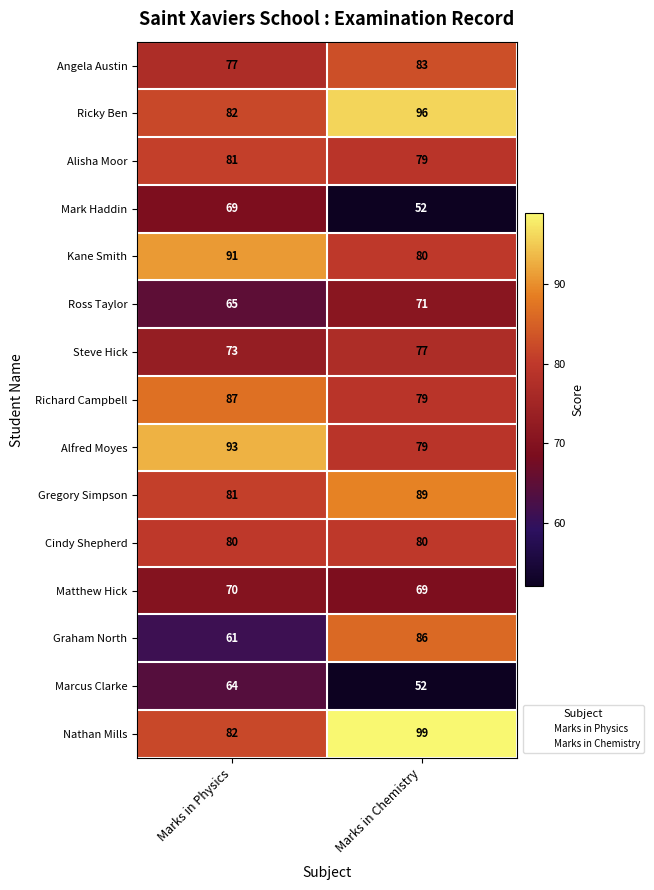

What is the difference between the highest and lowest values at Marks in Chemistry?

47